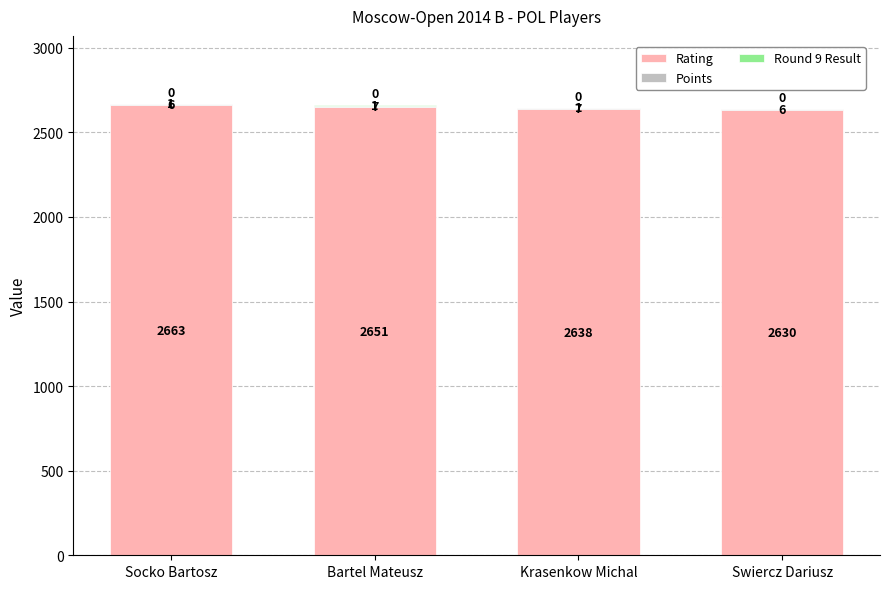

How many data points does each series have?

4